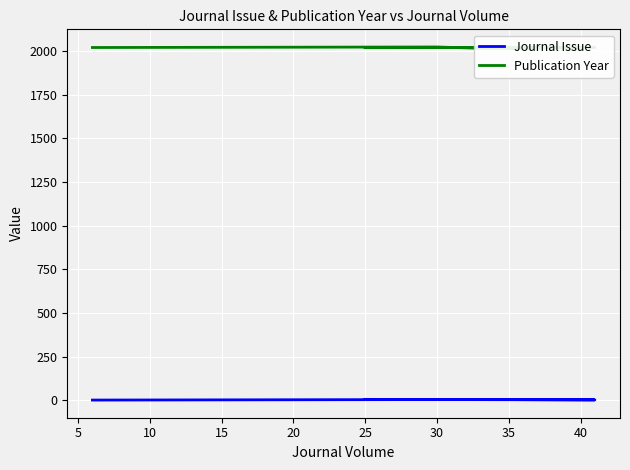

What is the maximum value shown in the chart?

2024